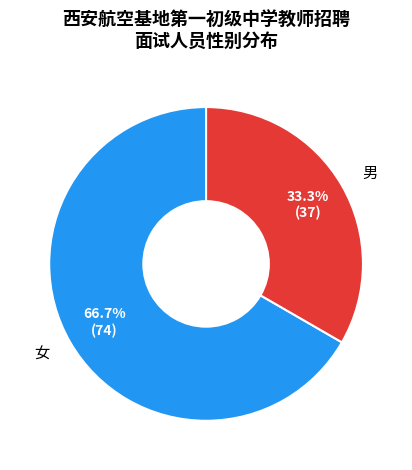

Which slice is the largest?

女